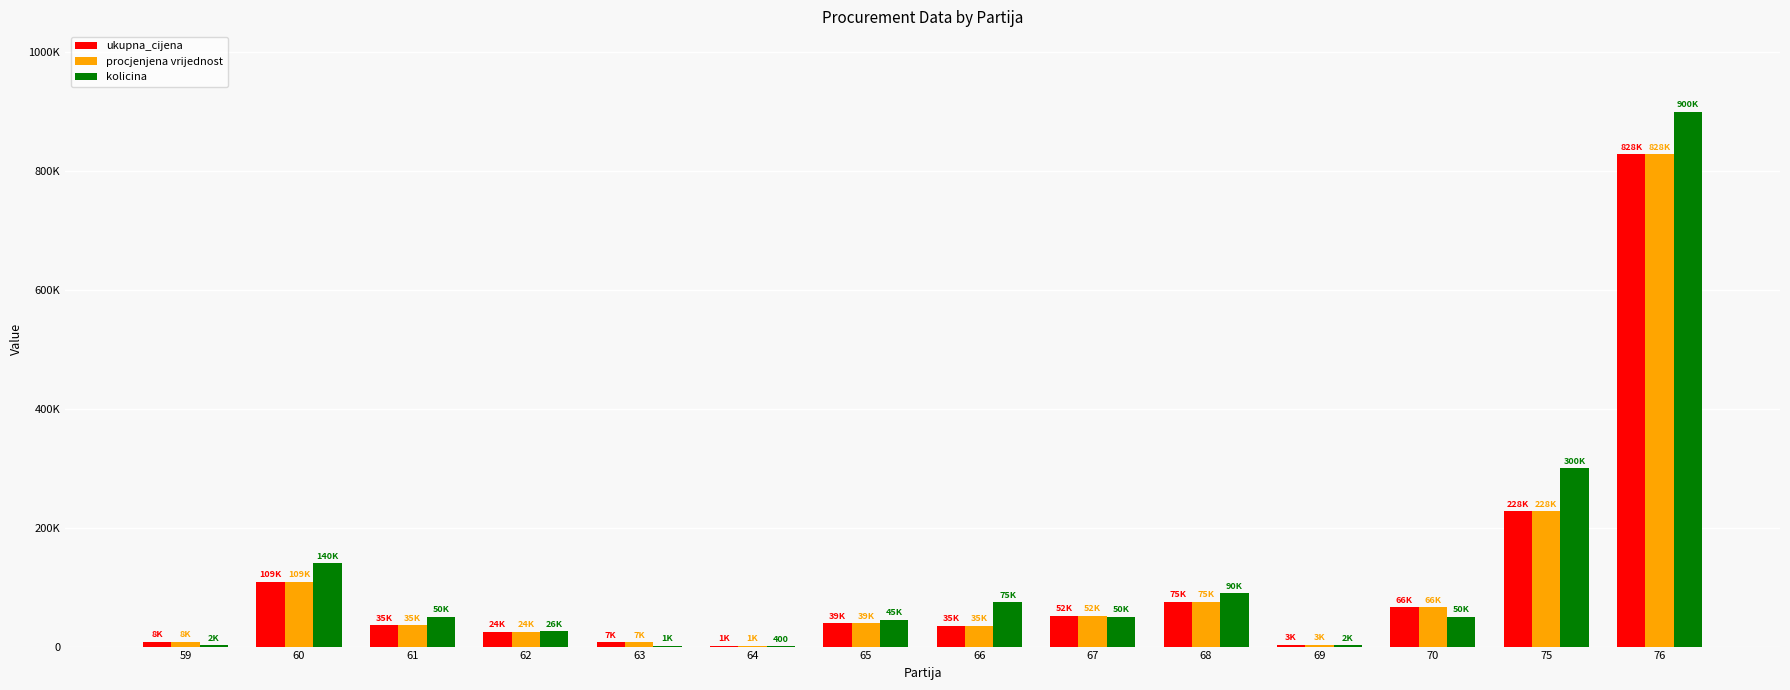

At which category is the sum across all series the highest?

76